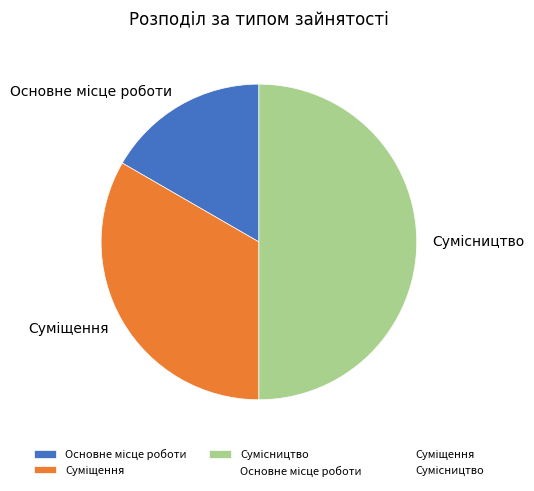

How many segments does this pie chart have?

3